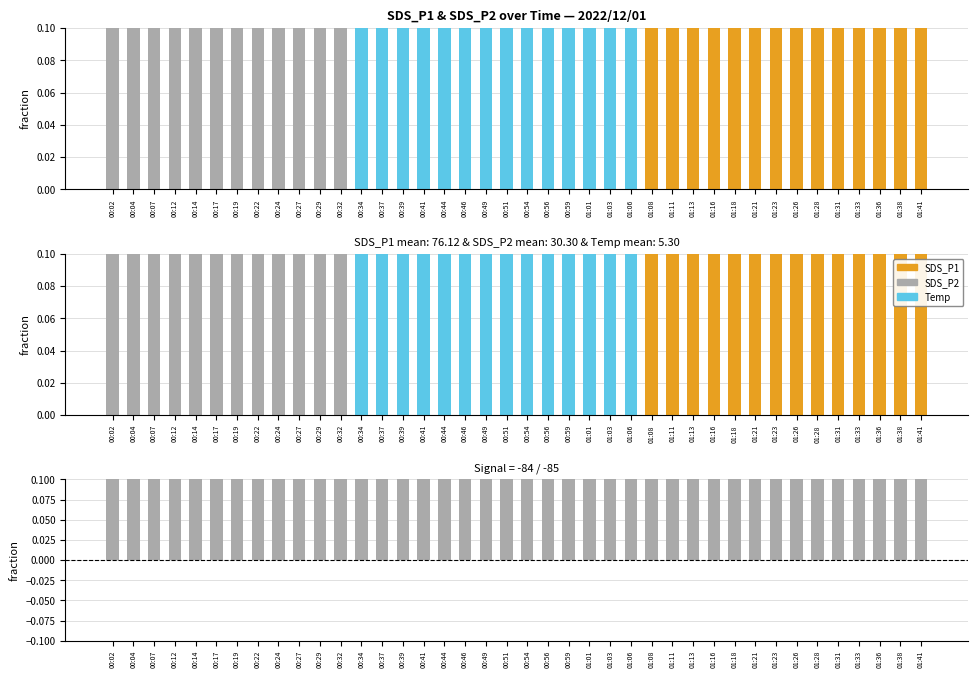

Count the number of categories in the chart.

40